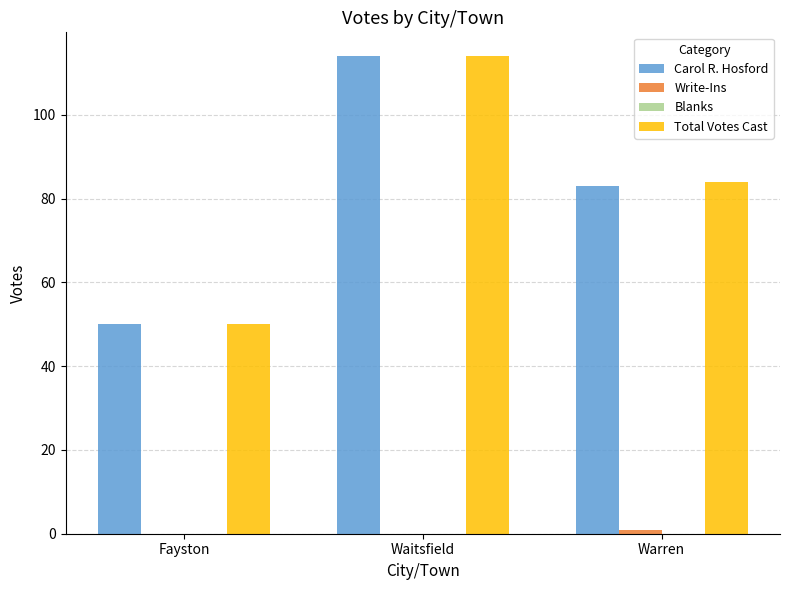

At which category is the sum across all series the highest?

Waitsfield